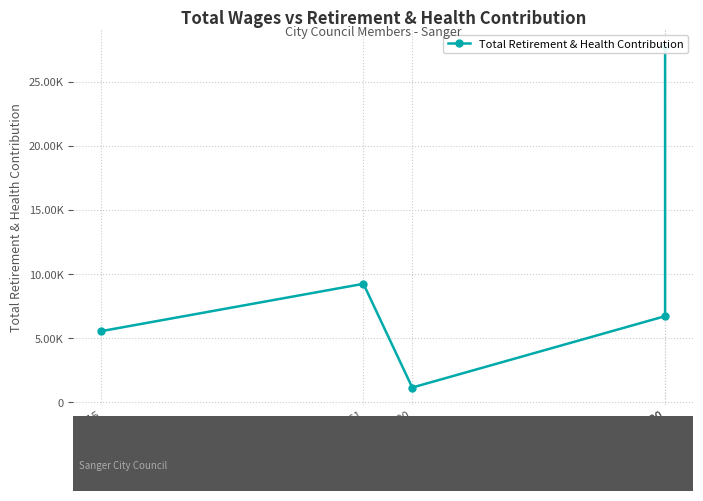

At which category does the chart reach its minimum across all series?

8400